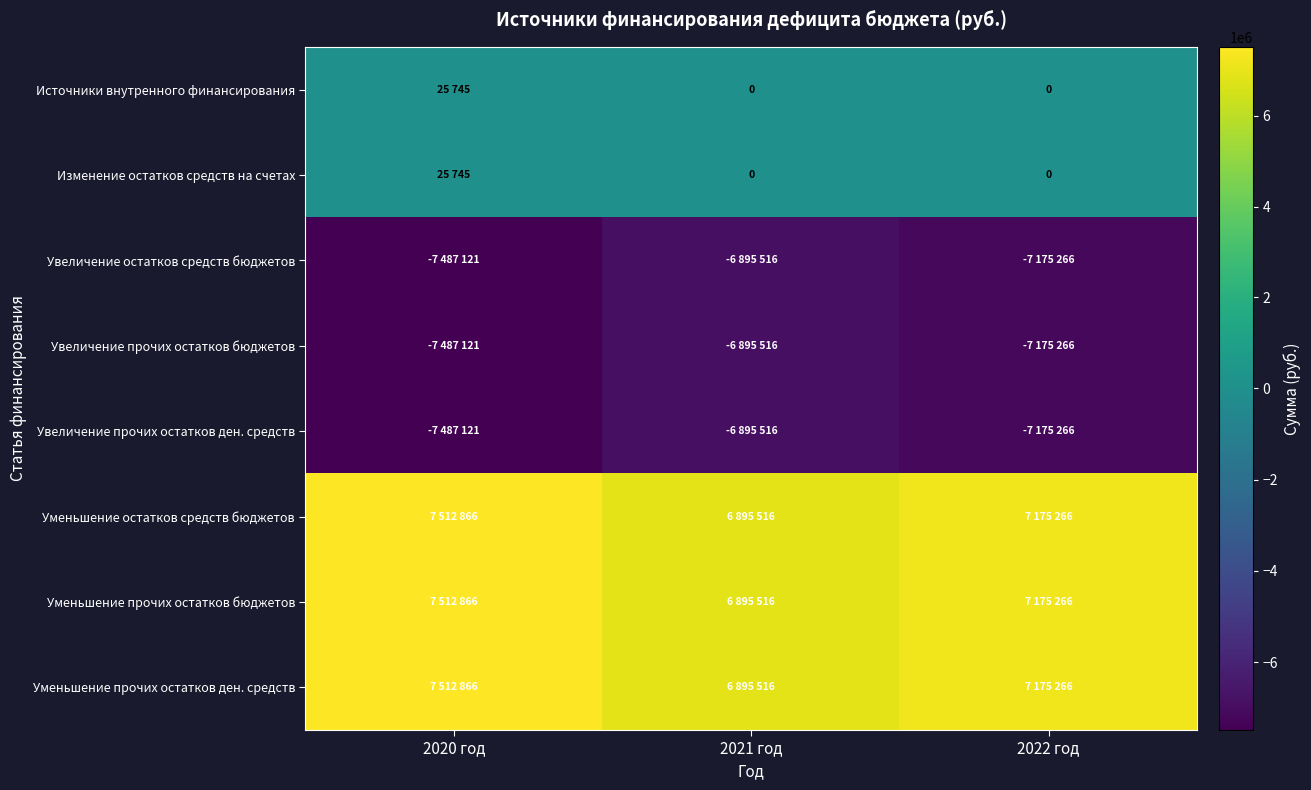

How many Изменение остатков средств на счетах values are between 0 and 25745?

3